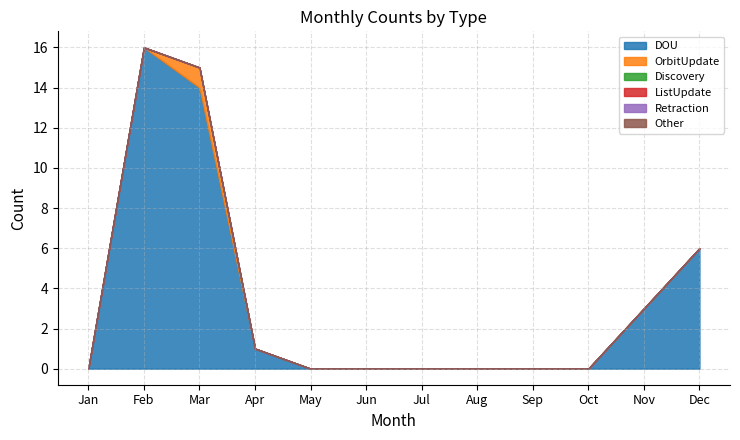

At which category is the sum across all series the highest?

Feb